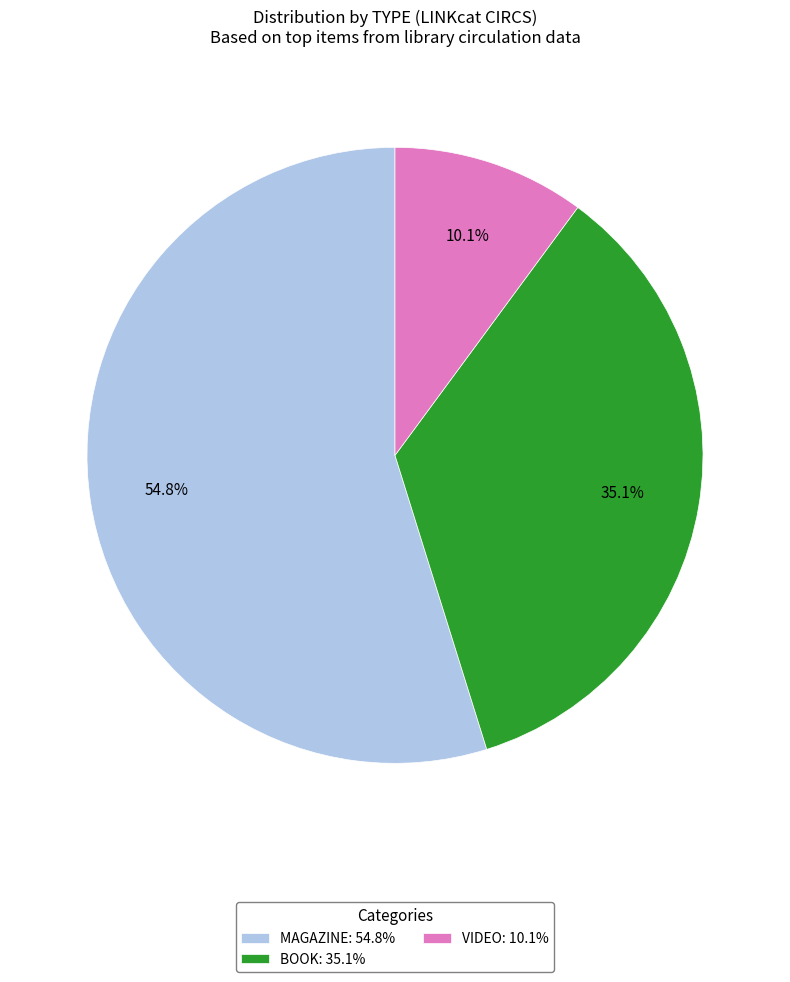

Is there any slice that represents more than half of the pie?

Yes